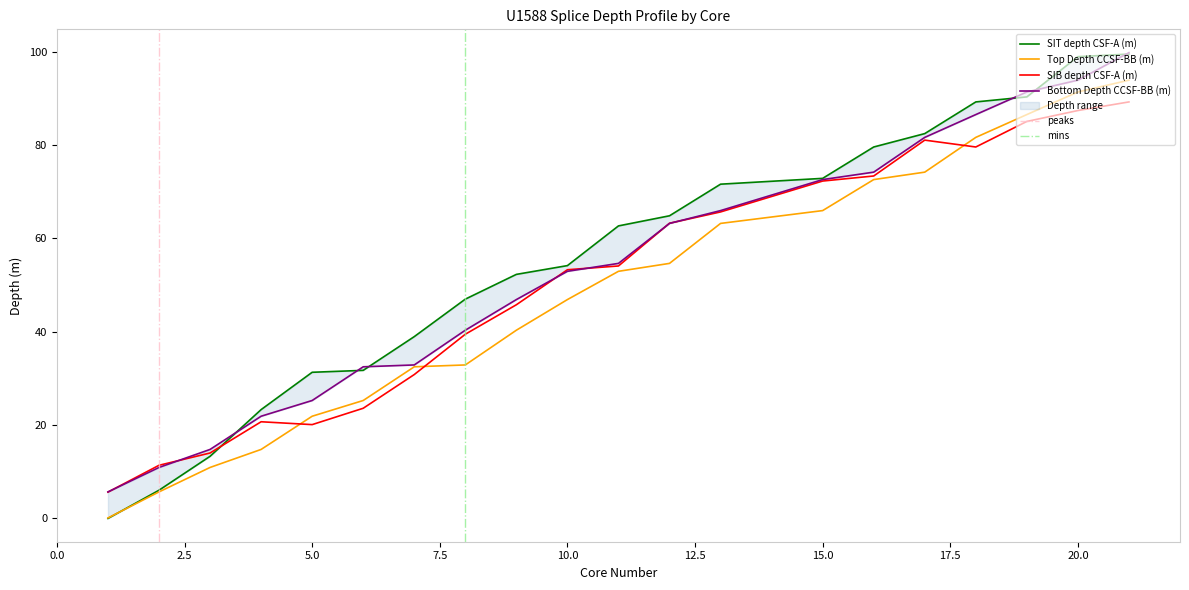

True or false: SIB depth CSF-A (m) has a value of 72.3 at 15.0.

True